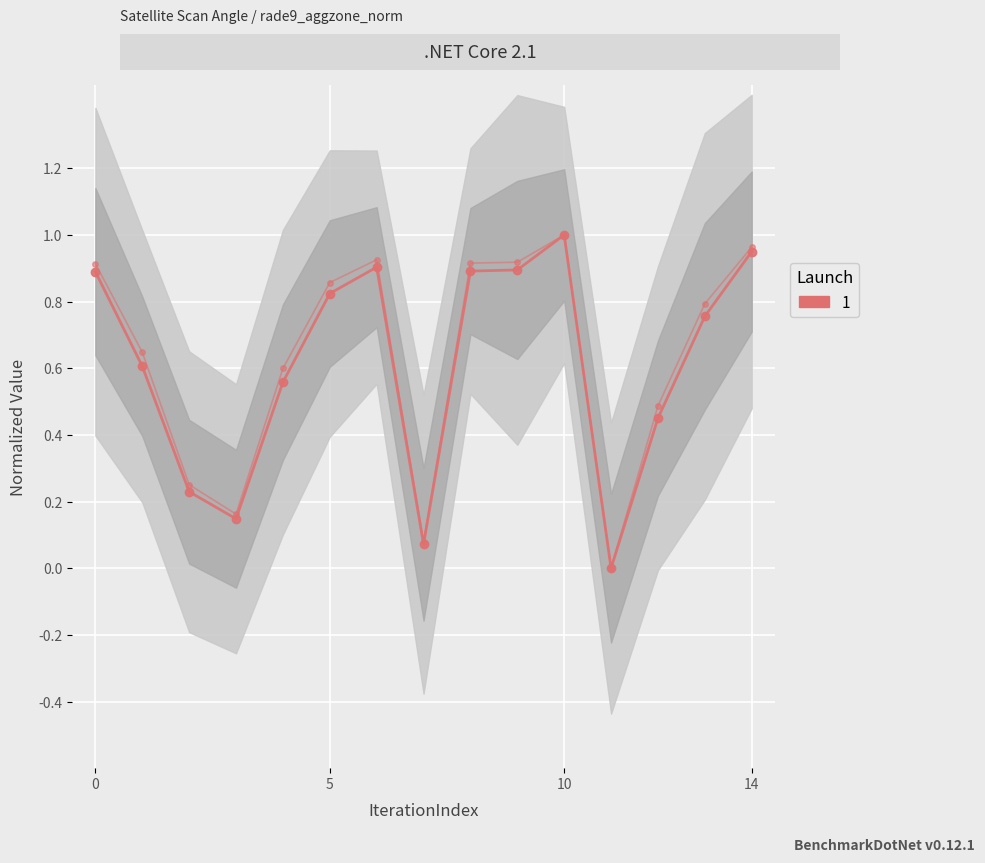

At how many categories does at least one series exceed 0?

14